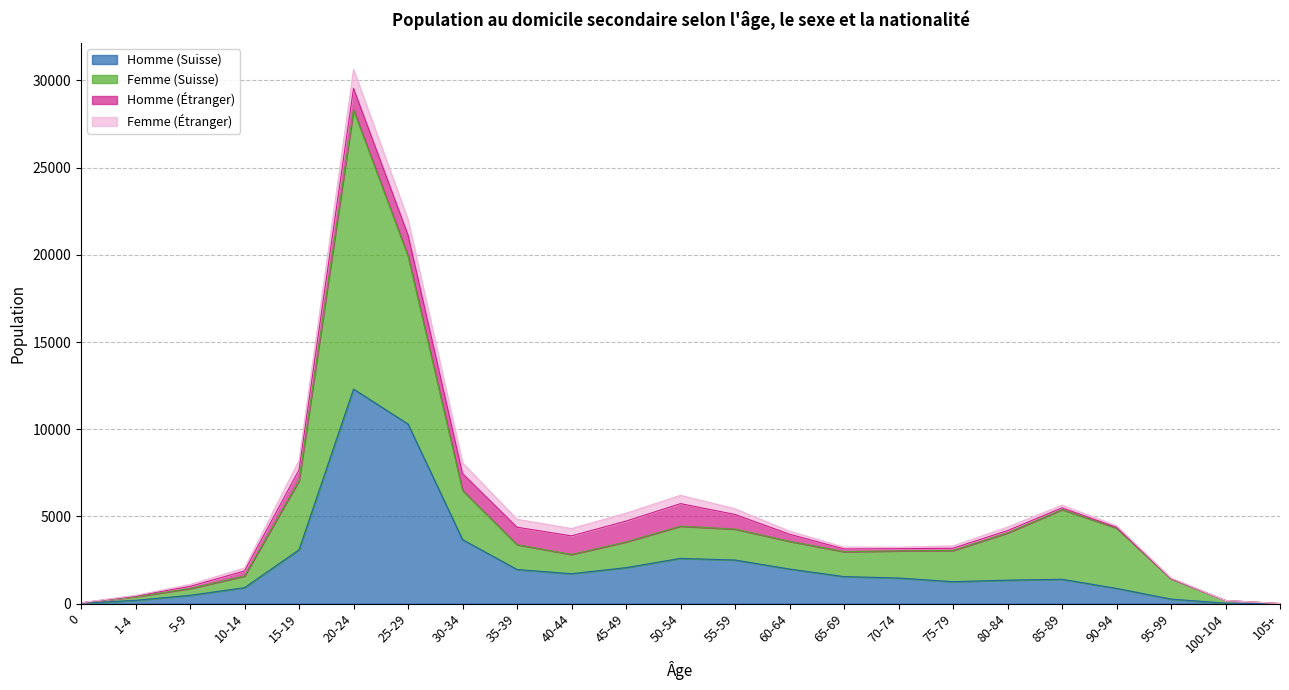

Where is the first local minimum for Femme (Suisse)?

40-44